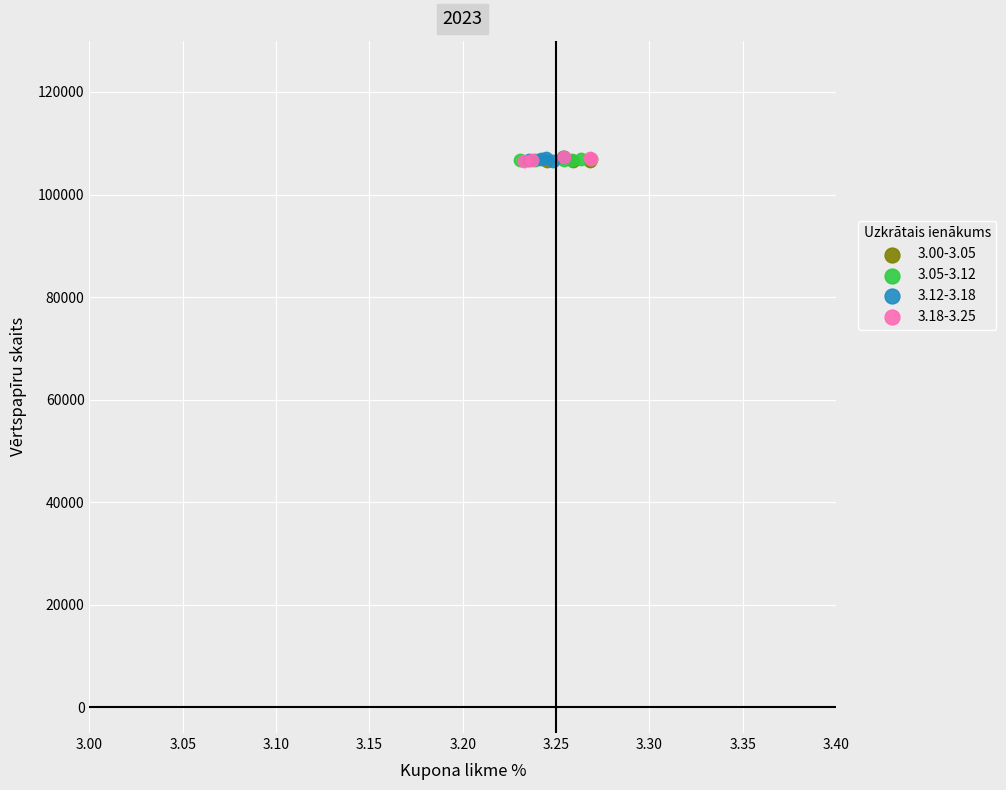

What are all the series names shown in the legend?

3.00-3.05, 3.05-3.12, 3.12-3.18, 3.18-3.25